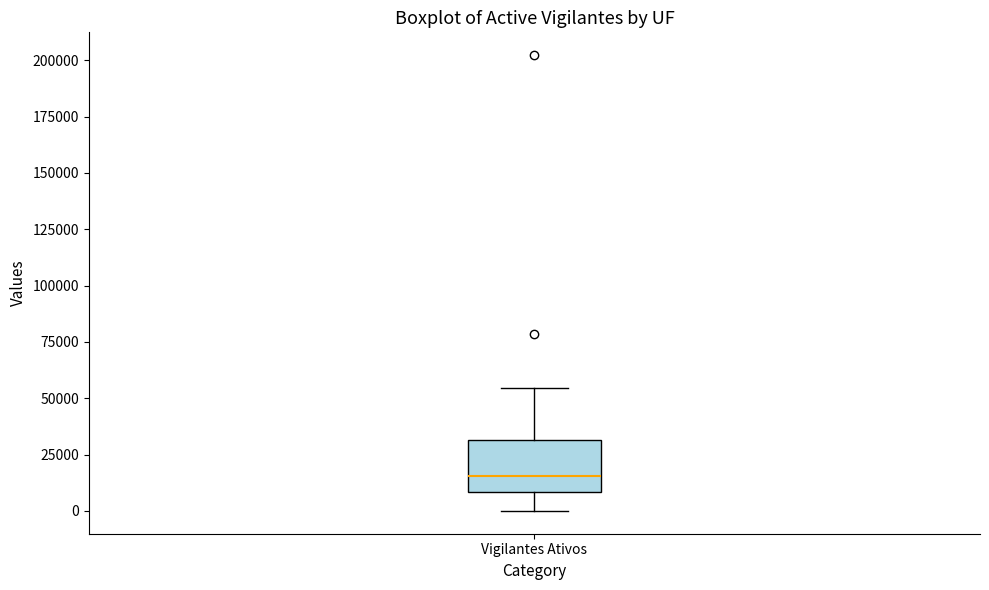

Transcribe this box plot: give where the median line is, the range the box spans, and where the two whiskers end, as read against the y-axis. The values are not printed on the chart, so give them approximately, as read against the axis.

median 15000, box 10000 to 30000, whiskers 0 to 55000